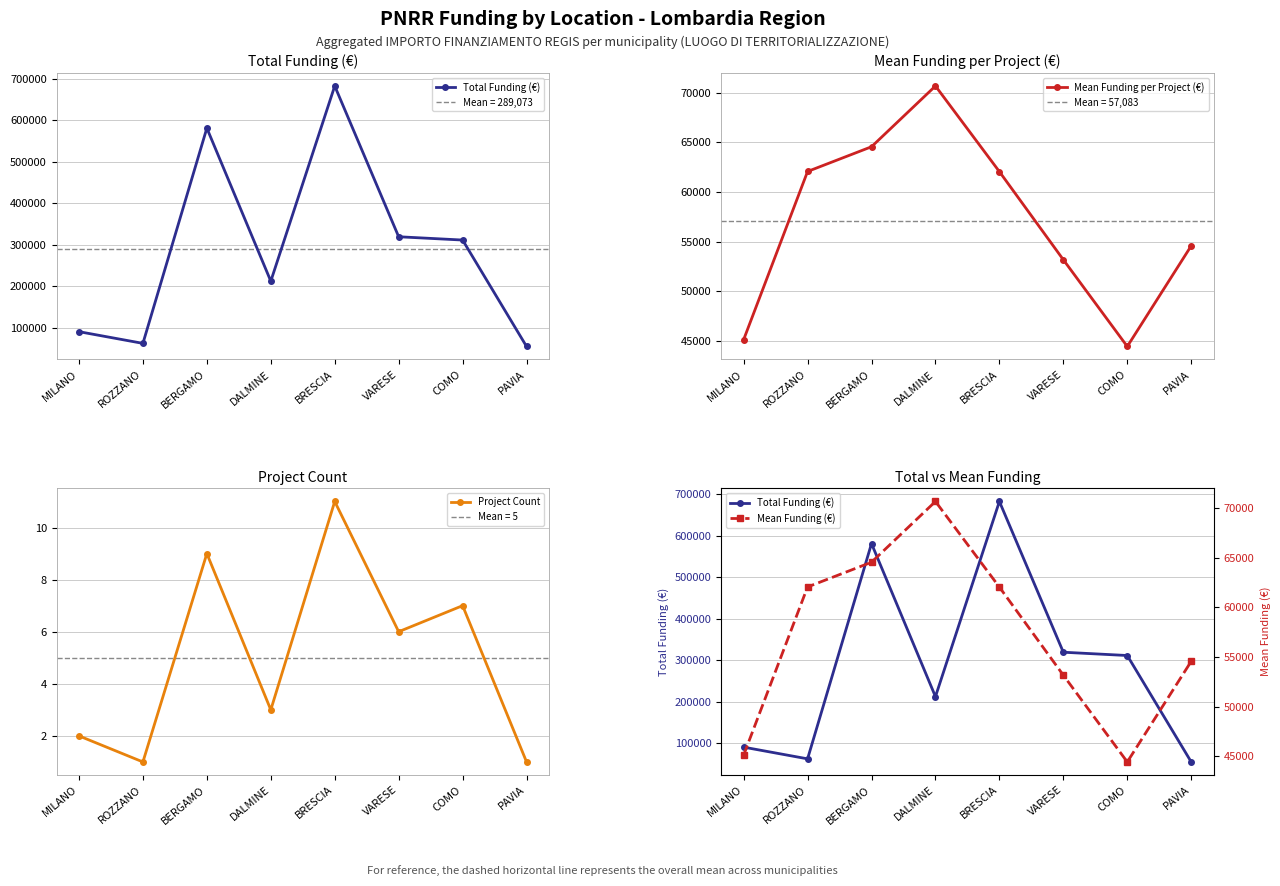

Count the Project Count values in the range 2 to 9.

5